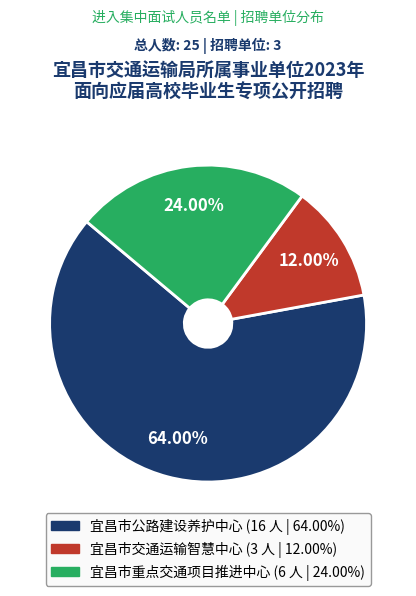

What is the smallest slice in the pie chart?

宜昌市交通运输智慧中心